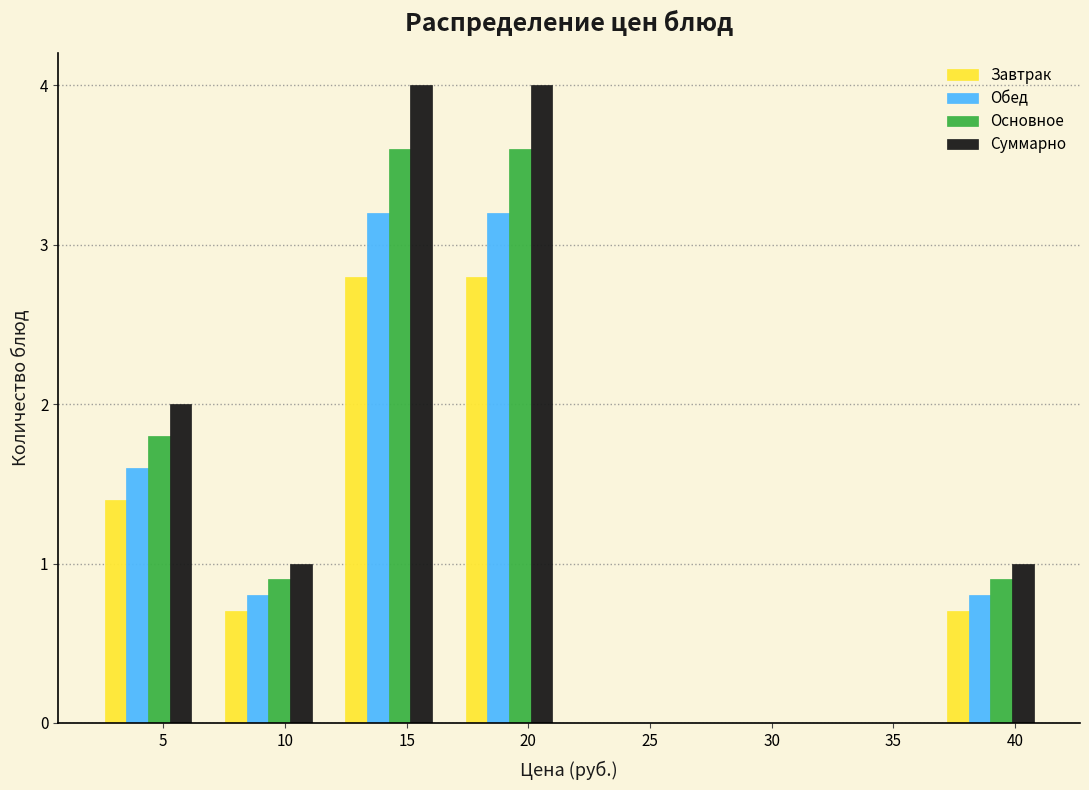

Reading left to right, list every range on the x-axis with the height of the bar of each series over it. Neither the bar edges nor the heights are printed on the chart, so give them approximately, as read against the axes.

2.0 to 7.0: Завтрак=1.4	Обед=1.6	Основное=1.8	Суммарно=2.0
7.0 to 12.0: Завтрак=0.7	Обед=0.8	Основное=0.9	Суммарно=1.0
12.0 to 16.5: Завтрак=2.8	Обед=3.2	Основное=3.6	Суммарно=4.0
16.5 to 21.5: Завтрак=2.8	Обед=3.2	Основное=3.6	Суммарно=4.0
21.5 to 26.5: Завтрак=0	Обед=0	Основное=0	Суммарно=0
26.5 to 31.5: Завтрак=0	Обед=0	Основное=0	Суммарно=0
31.5 to 36.5: Завтрак=0	Обед=0	Основное=0	Суммарно=0
36.5 to 41.5: Завтрак=0.7	Обед=0.8	Основное=0.9	Суммарно=1.0